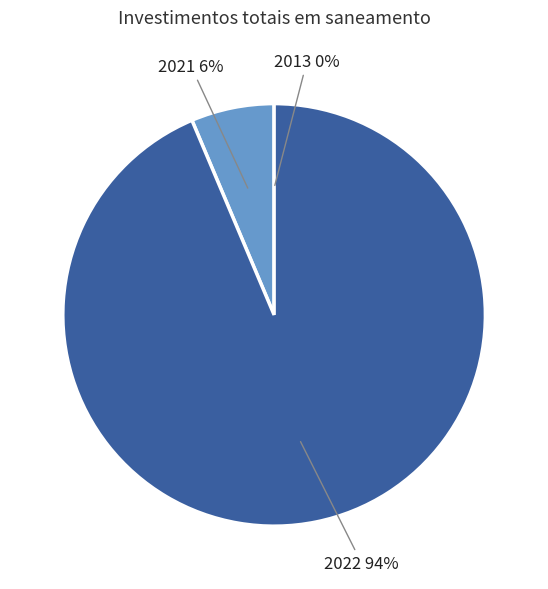

To the nearest percent, what is the average slice percentage?

33%